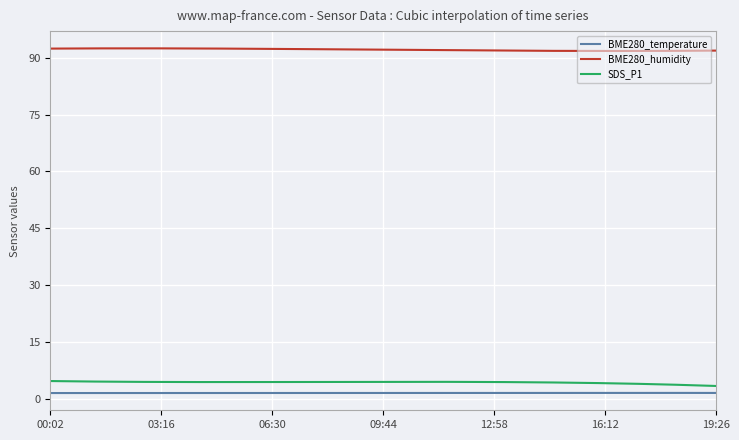

What is the greatest value displayed?

92.5